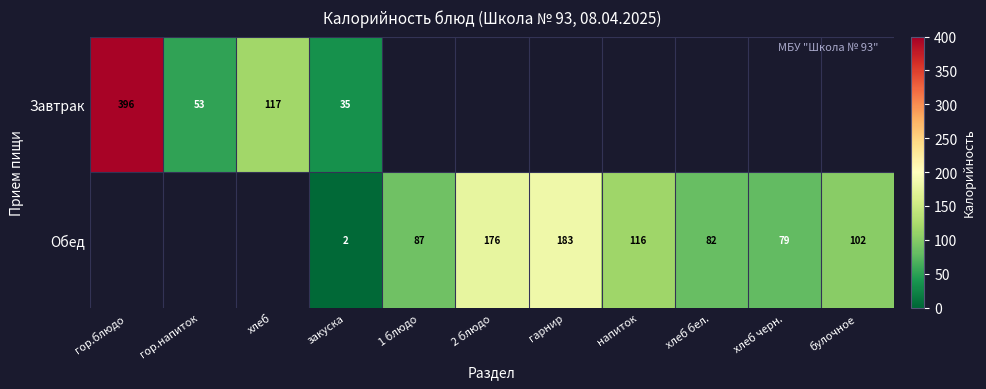

Is the value of Обед at булочное greater than the value of Завтрак at гор.напиток?

Yes